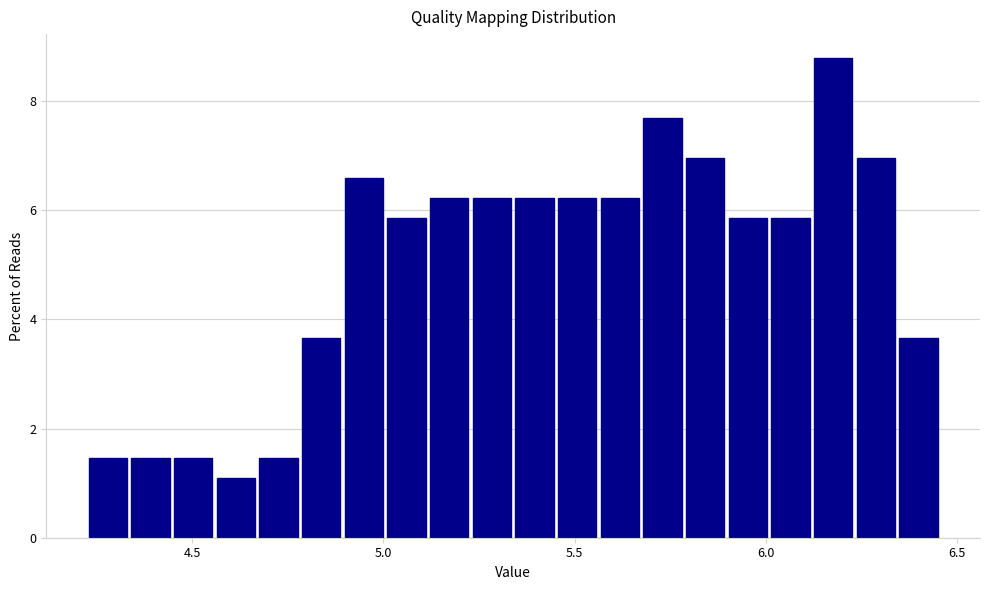

Around what value on the x-axis is the tallest bar? Give the approximate position of its centre, as read against the axis.

6.20